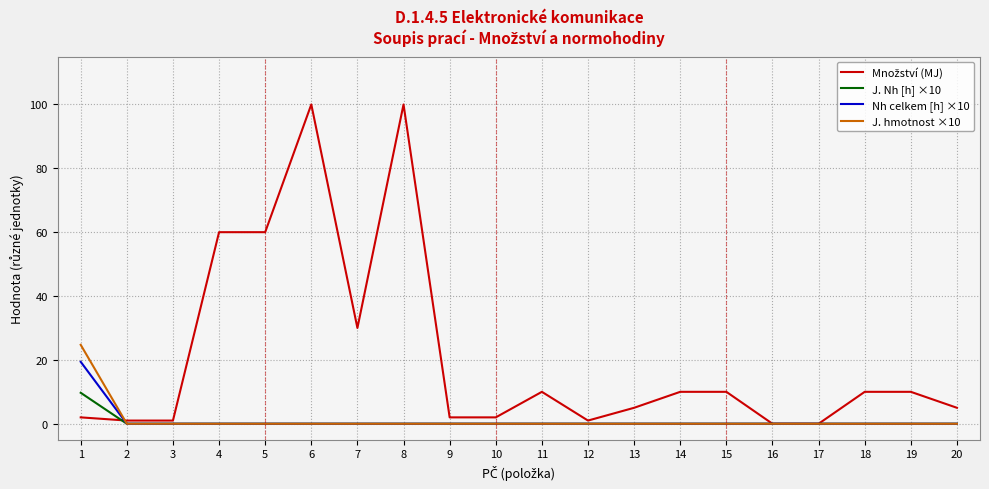

What is the maximum value shown in the chart?

100.0